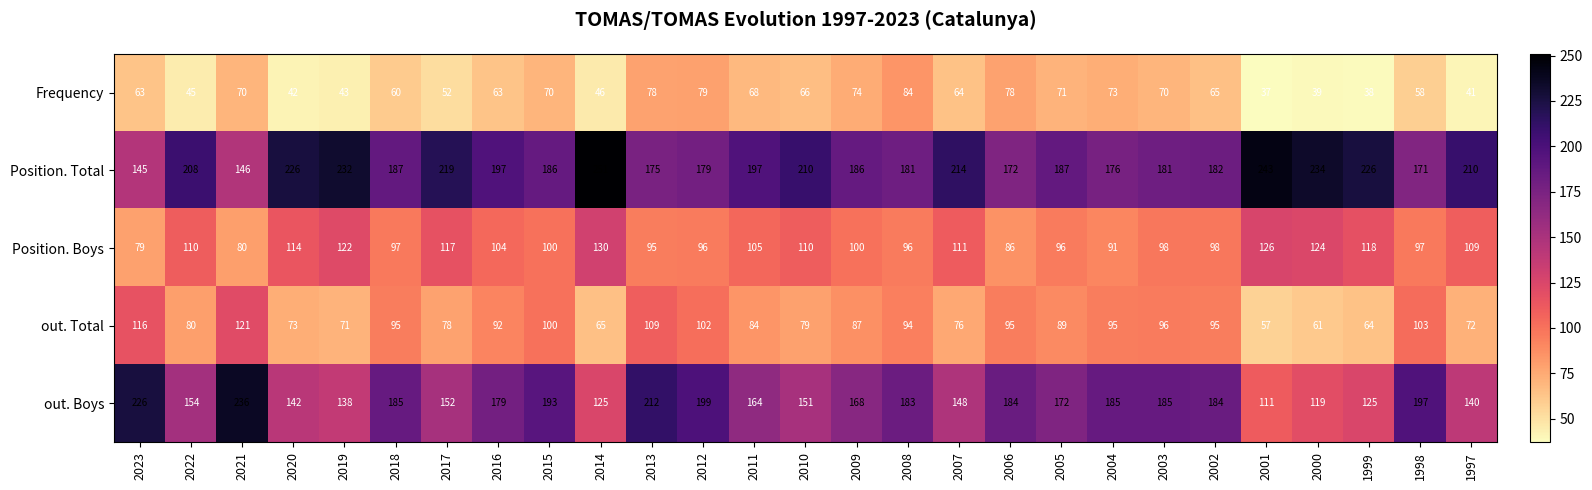

At 2004, list the series in order from largest to smallest.

out. Boys, Position. Total, out. Total, Position. Boys, Frequency